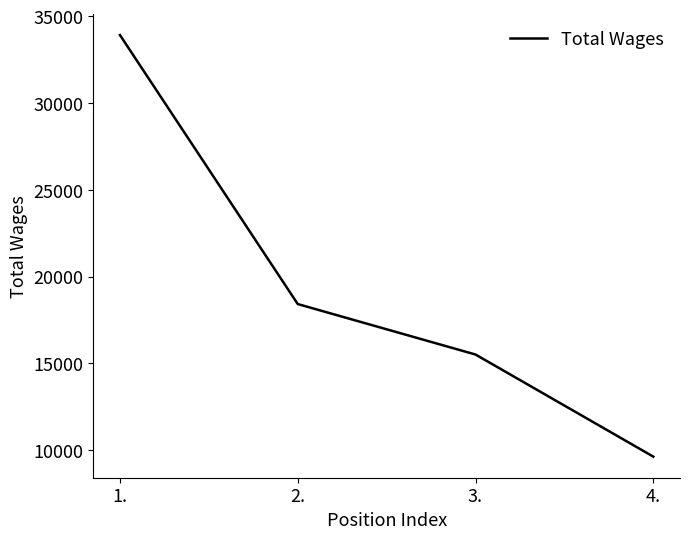

What is the change in value from 1. to 2.?

-15500